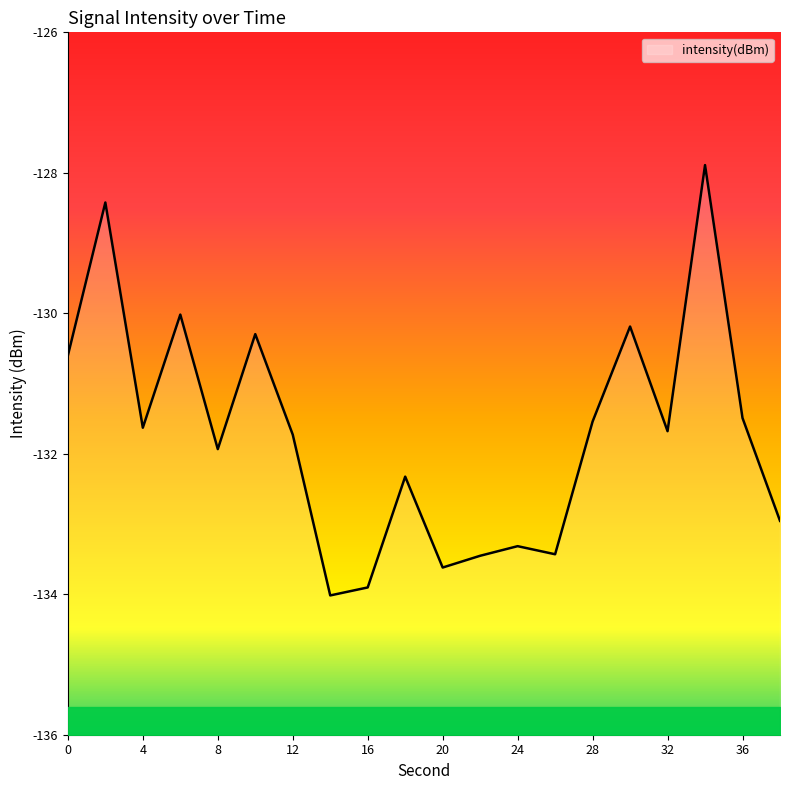

Which label corresponds to the largest value in the chart?

34